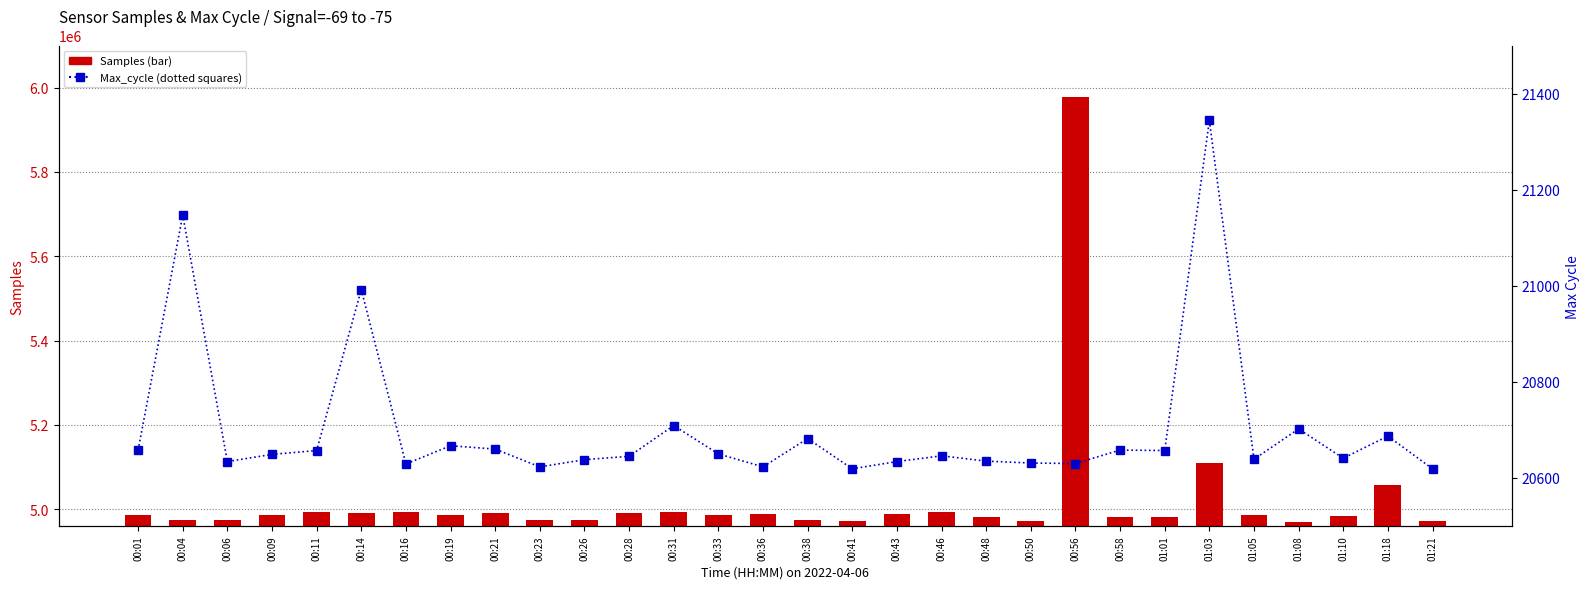

Which series has the largest total across all categories?

Samples